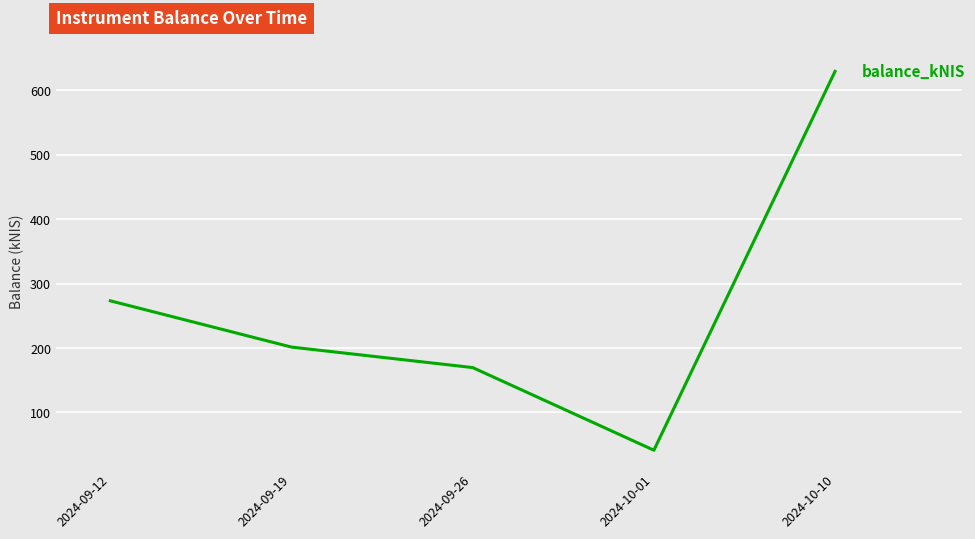

What position from the right is 2024-09-26?

3